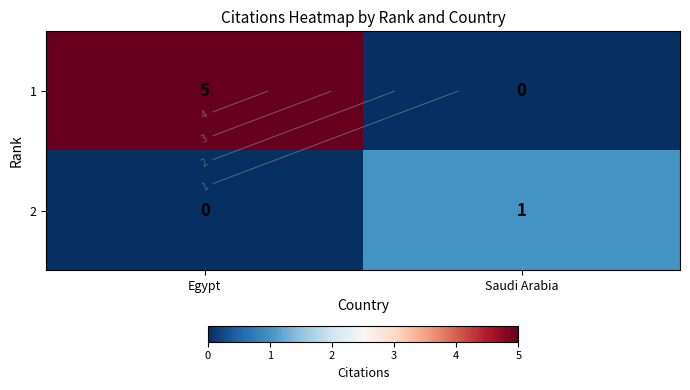

How many distinct data groups are displayed?

2